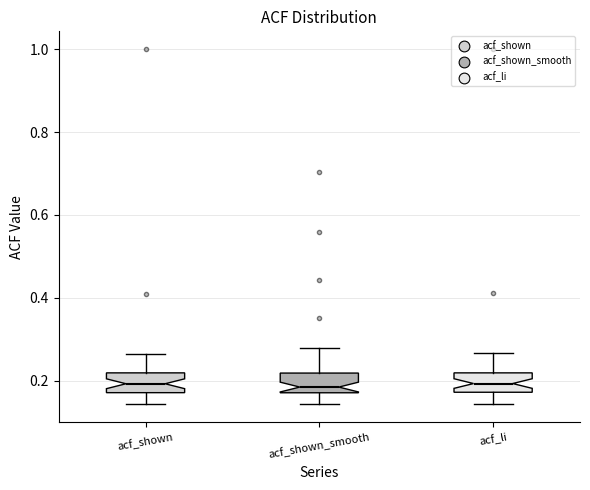

Where does the upper whisker of the box for acf_shown_smooth end on the y-axis? The values are not printed on the chart, so give them approximately, as read against the axis.

0.28